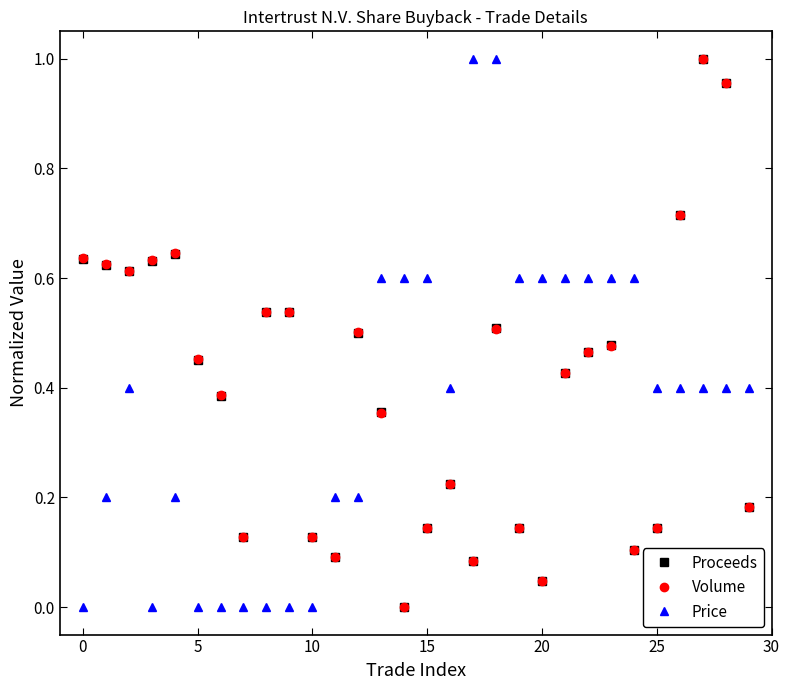

True or false: Volume has more than 1 points higher than both neighbors.

True